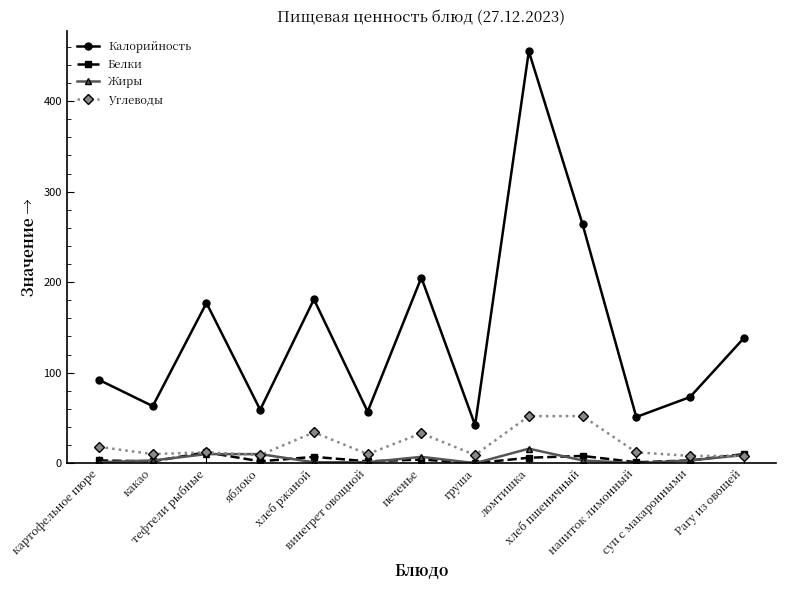

What are all the series names shown in the legend?

Калорийность, Белки, Жиры, Углеводы